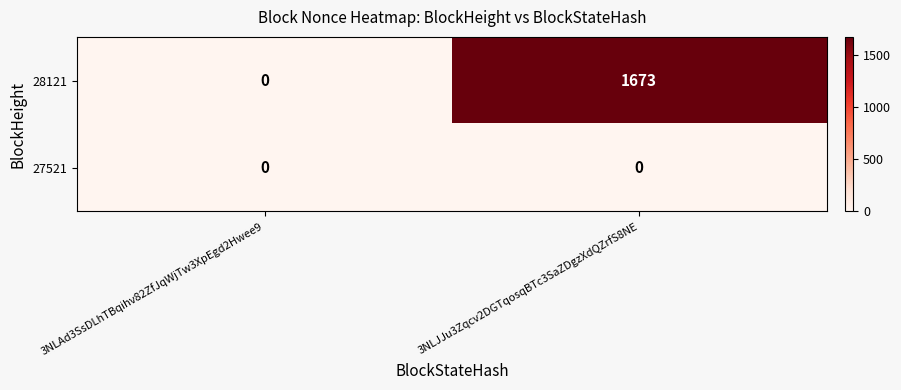

Reading left to right, list all the values displayed in this chart.

28121: 3NLAd3SsDLhTBqihv82ZfJqWjTw3XpEgd2Hwee9=0	3NLJJu3Zqcv2DGTqosqBTc3SaZDgzXdQZrfS8NE=1673
27521: 3NLAd3SsDLhTBqihv82ZfJqWjTw3XpEgd2Hwee9=0	3NLJJu3Zqcv2DGTqosqBTc3SaZDgzXdQZrfS8NE=0